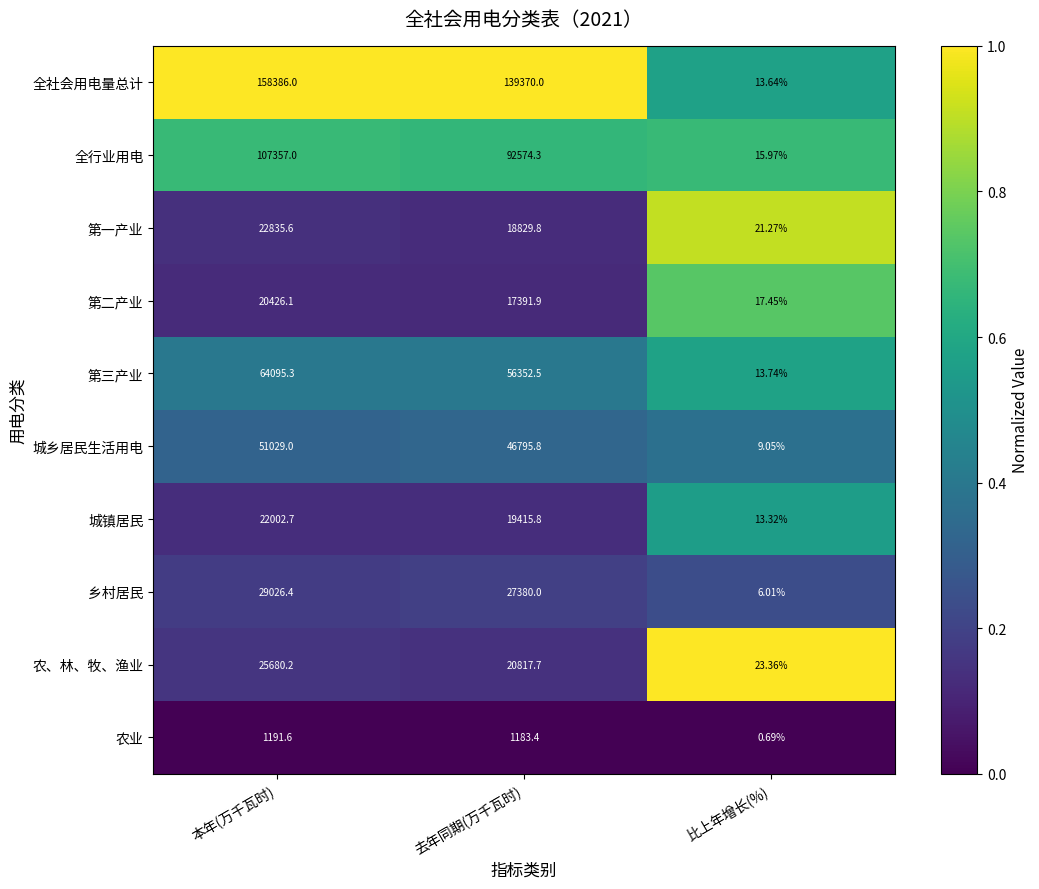

At how many categories does at least one series exceed 0?

3